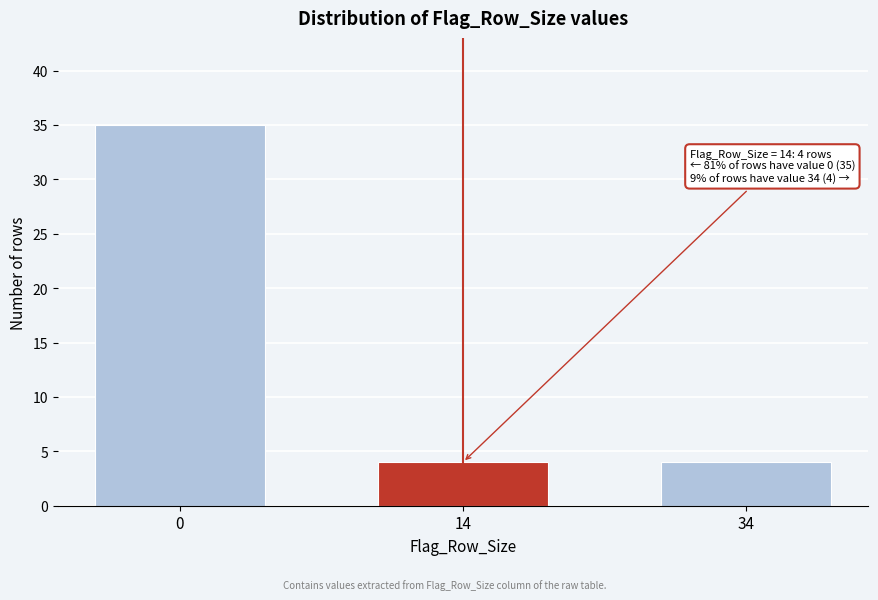

Reading left to right, list all the values displayed in this chart.

35	4	4